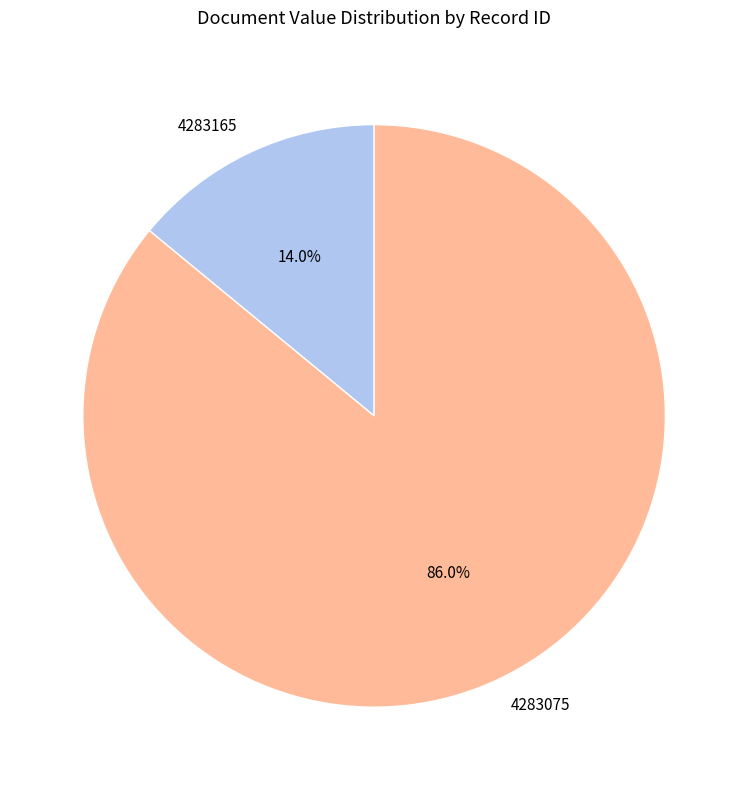

How many slices are in this pie chart?

2